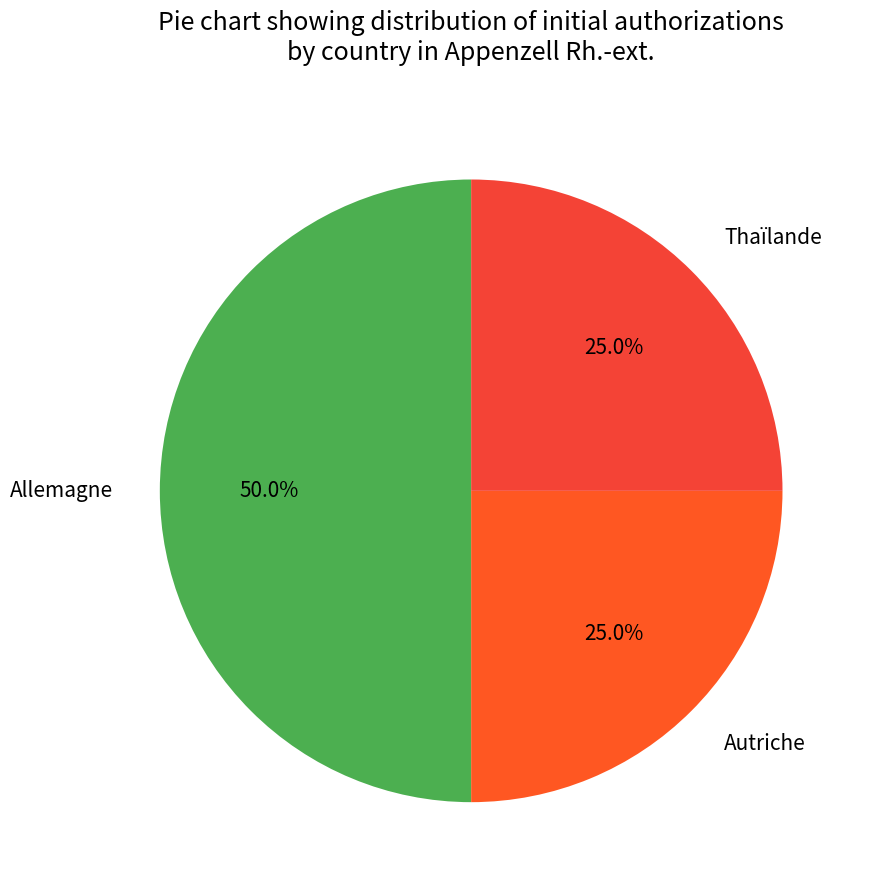

Which category has the biggest portion of the pie?

Allemagne